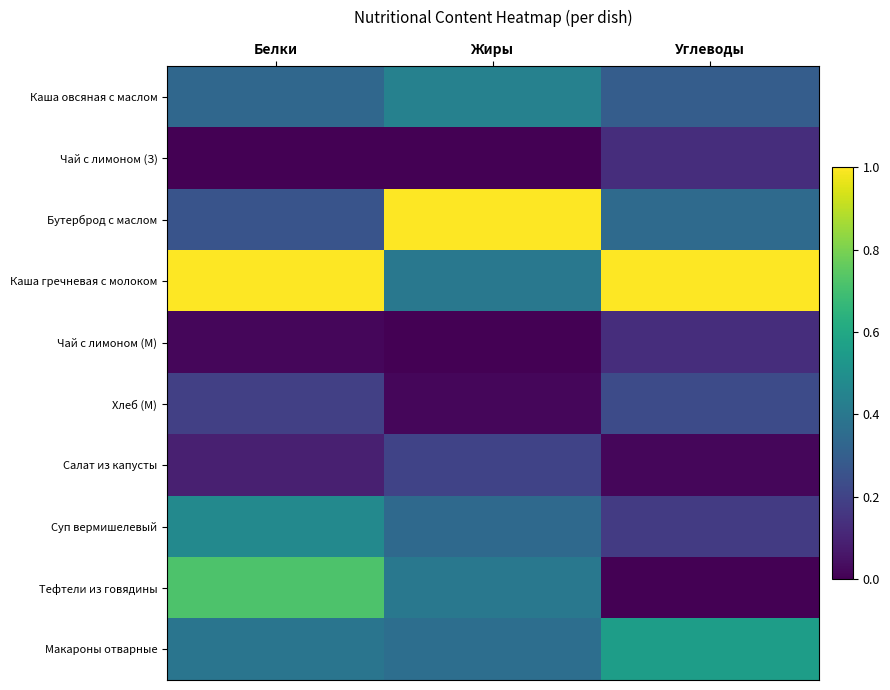

At which category does the chart reach its minimum across all series?

Белки